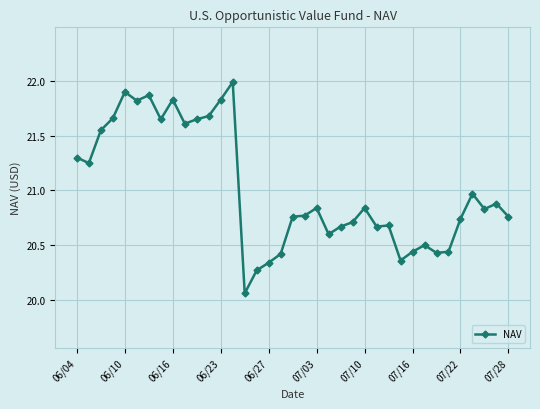

Count the number of categories in the chart.

37